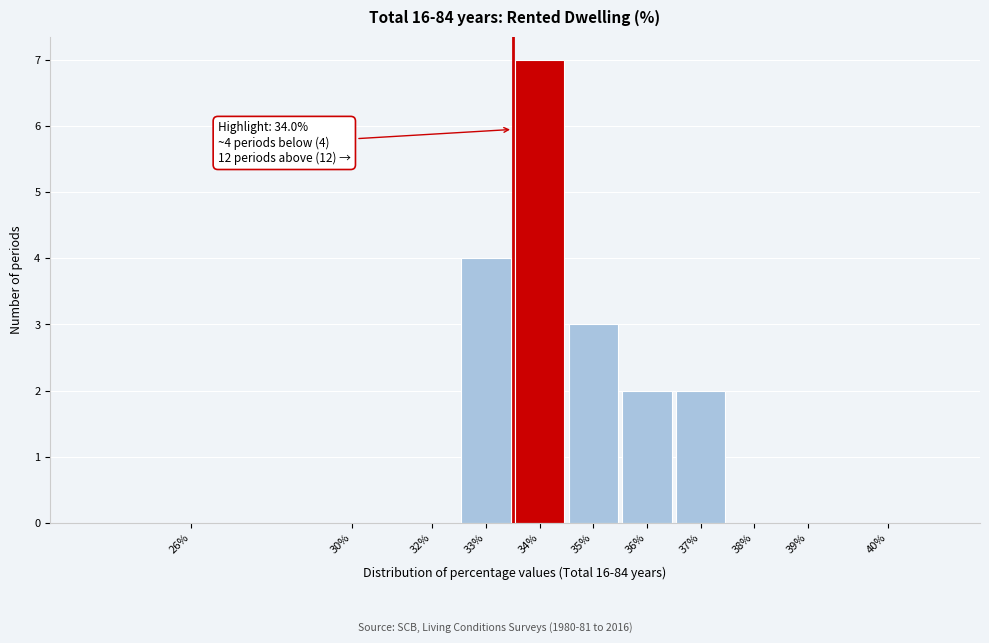

Reading left to right, extract all data points from this chart.

26%=0	30%=0	32%=0	33%=4	34%=7	35%=3	36%=2	37%=2	38%=0	39%=0	40%=0